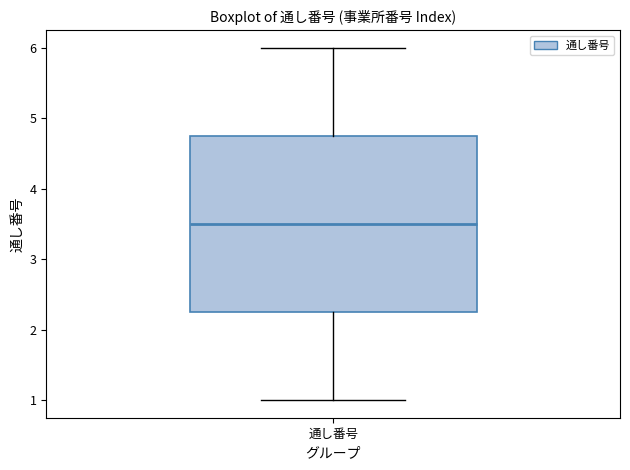

Read this box plot against the y-axis: the position of the median line, the range covered by the box, and the ends of both whiskers. The values are not printed on the chart, so give them approximately, as read against the axis.

median 3.5, box 2.3 to 4.8, whiskers 1.0 to 6.0